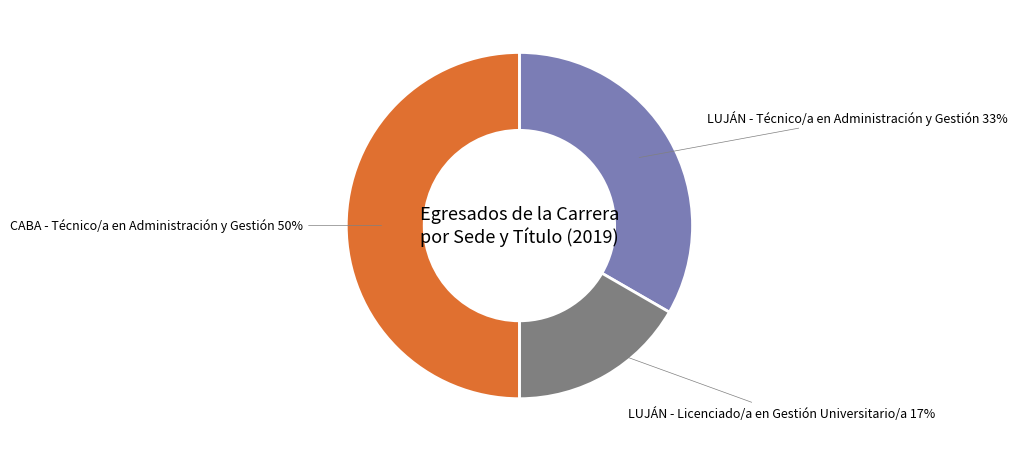

Which has a higher value, LUJÁN - Licenciado/a en Gestión Universitario/a or CABA - Técnico/a en Administración y Gestión?

CABA - Técnico/a en Administración y Gestión